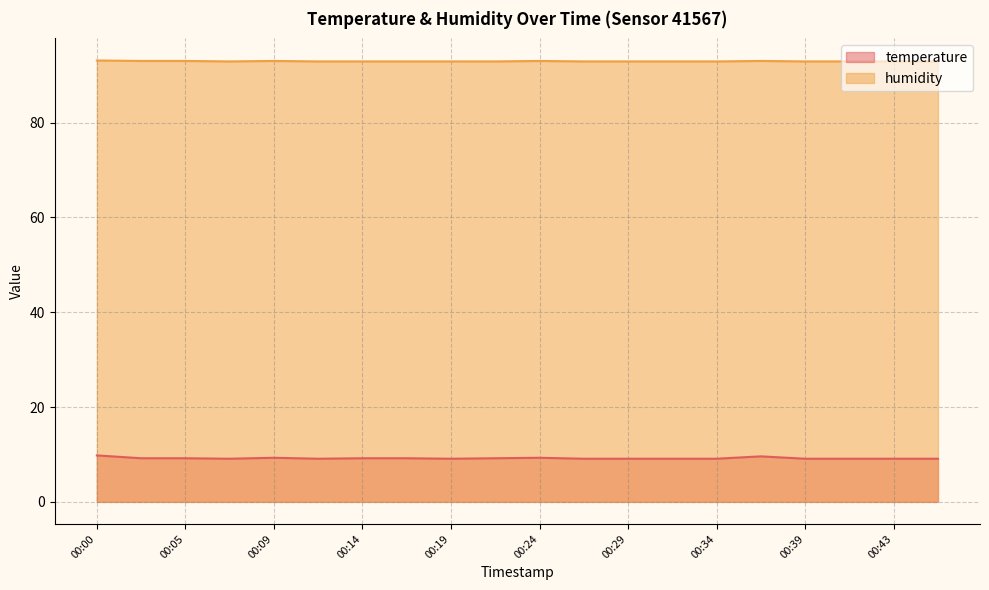

Does the chart have visible grid lines?

Yes